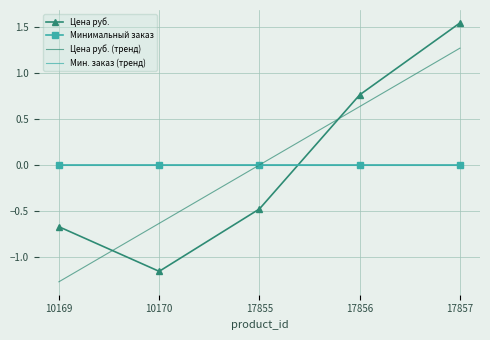

What is the difference between the Цена руб. values at 17855 and 10170?

0.7